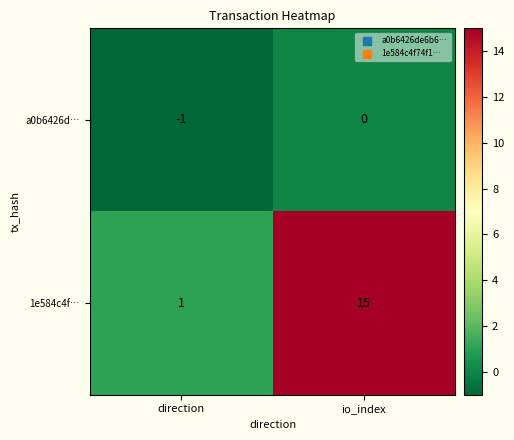

Reading left to right, what are all the values shown in this chart?

a0b6426d…: direction=-1	io_index=0
1e584c4f…: direction=1	io_index=15